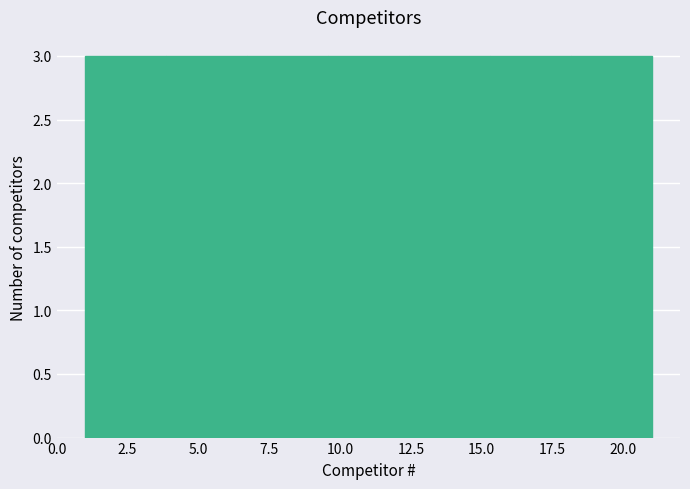

Reading left to right, transcribe this chart: for each bar, give the range it covers on the x-axis and its height. Neither the bar edges nor the heights are printed on the chart, so give them approximately, as read against the axes.

1.0 to 4.0: 3
4.0 to 6.5: 3
6.5 to 9.5: 3
9.5 to 12.5: 3
12.5 to 15.5: 3
15.5 to 18.0: 3
18.0 to 21.0: 3